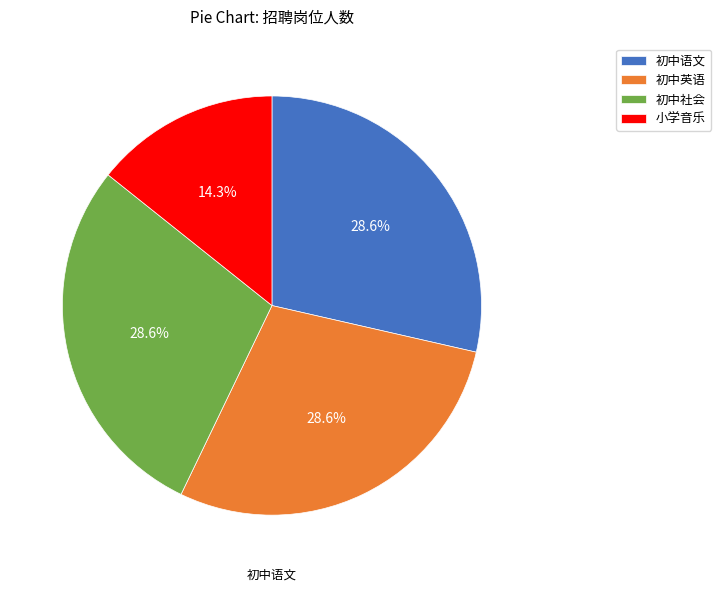

What is the total percentage of 小学音乐 and 初中英语?

42.9%